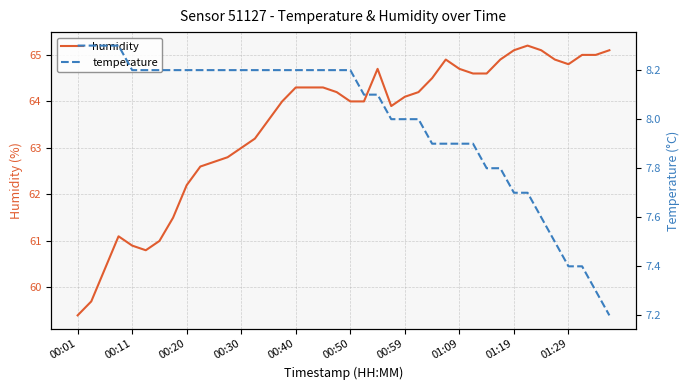

Rank the series by their maximum value, from lowest to highest.

temperature, humidity